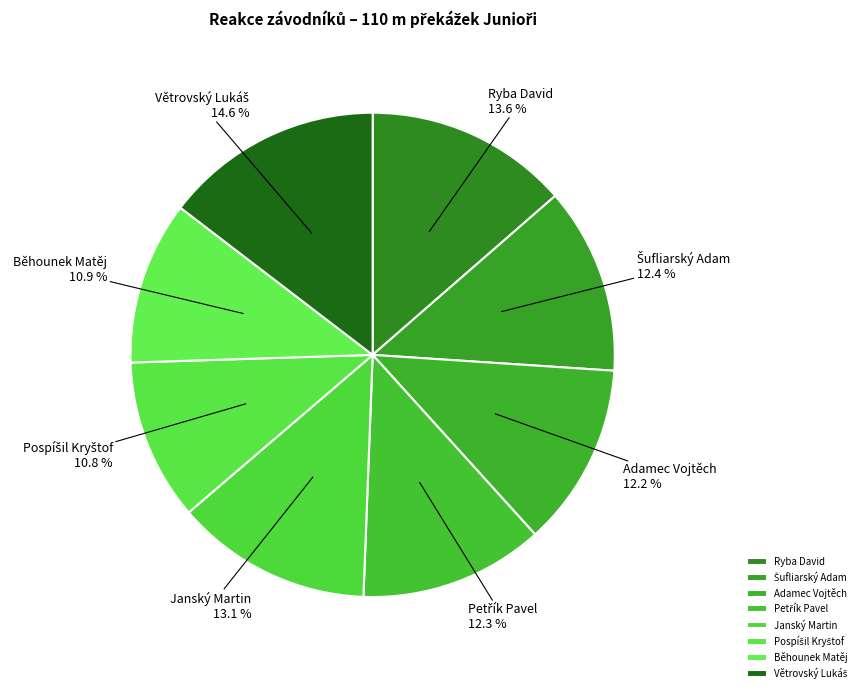

How many segments does this pie chart have?

8